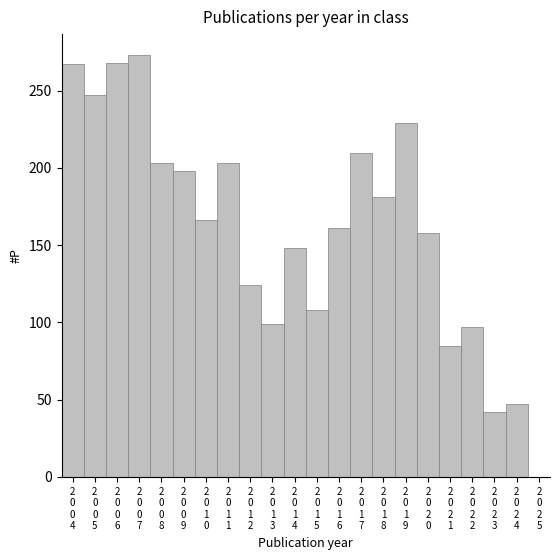

What is the sum of all values?

3514